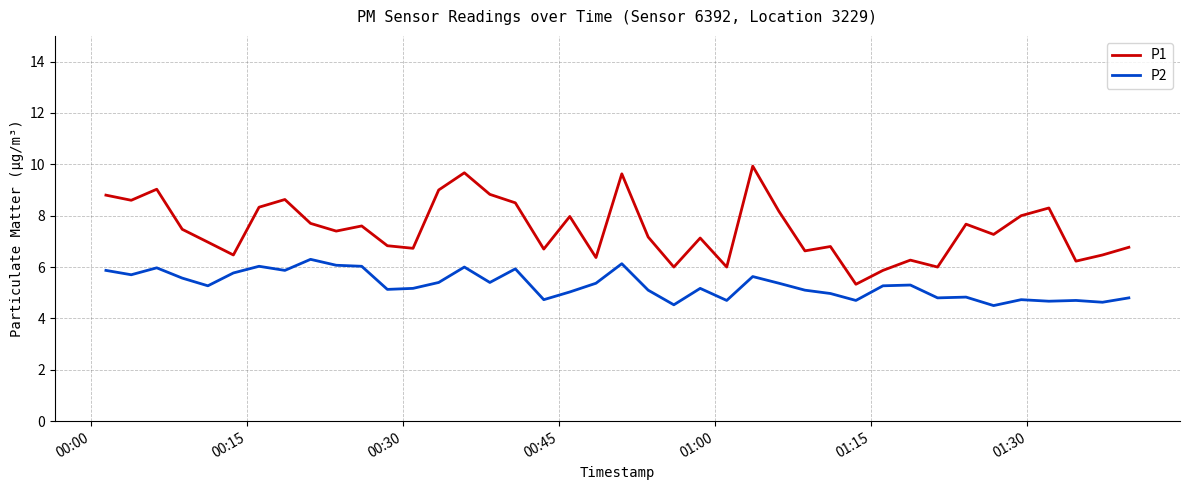

What is the difference between the maximum and minimum values in the P2 series?

1.8